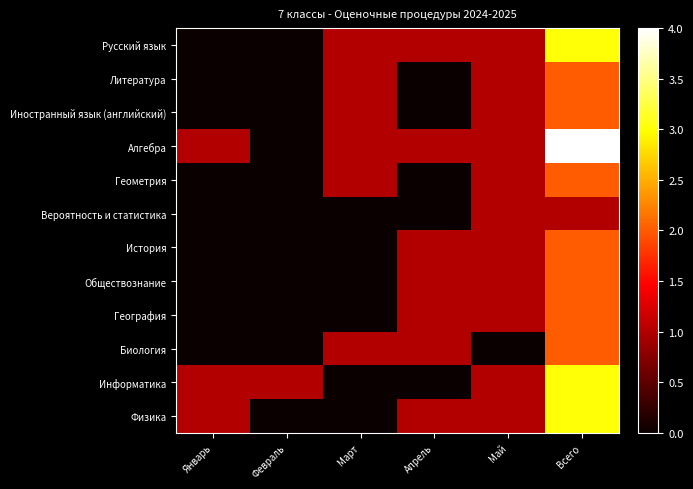

At which category is the sum across all series the highest?

Всего